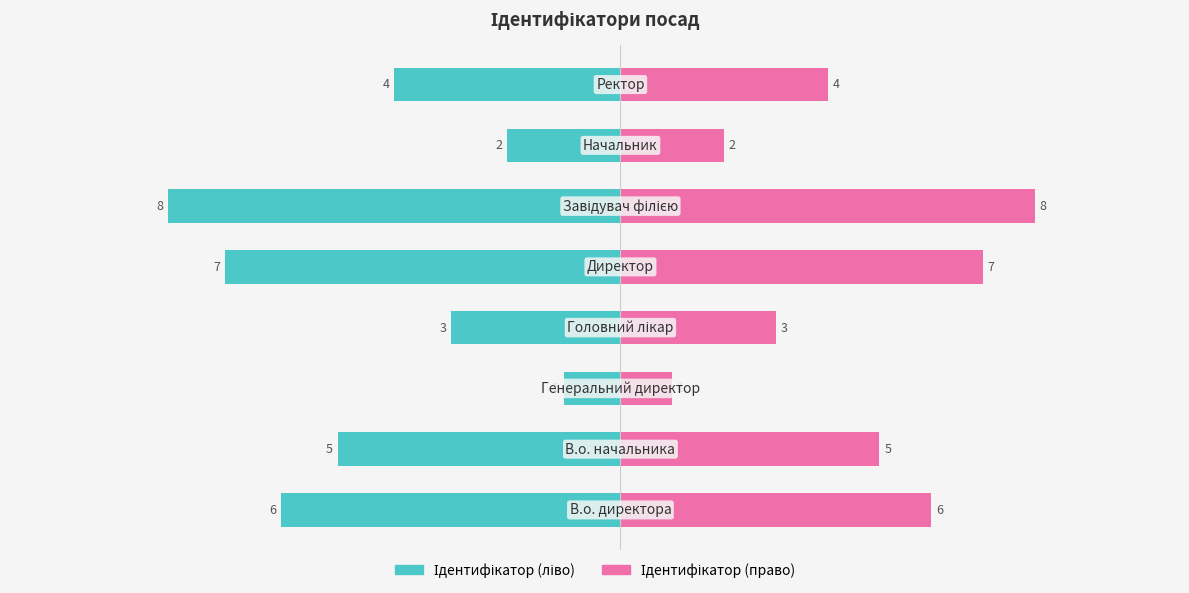

Rank the categories by Ідентифікатор (ліво) value from highest to lowest.

2, 6, 3, 7, 1, 0, 4, 5